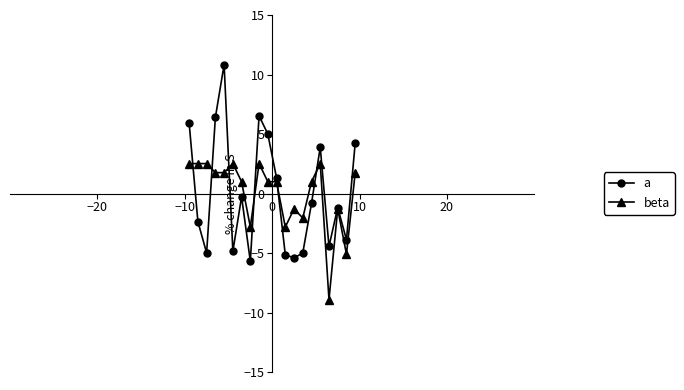

Which series has the largest range (max minus min)?

a